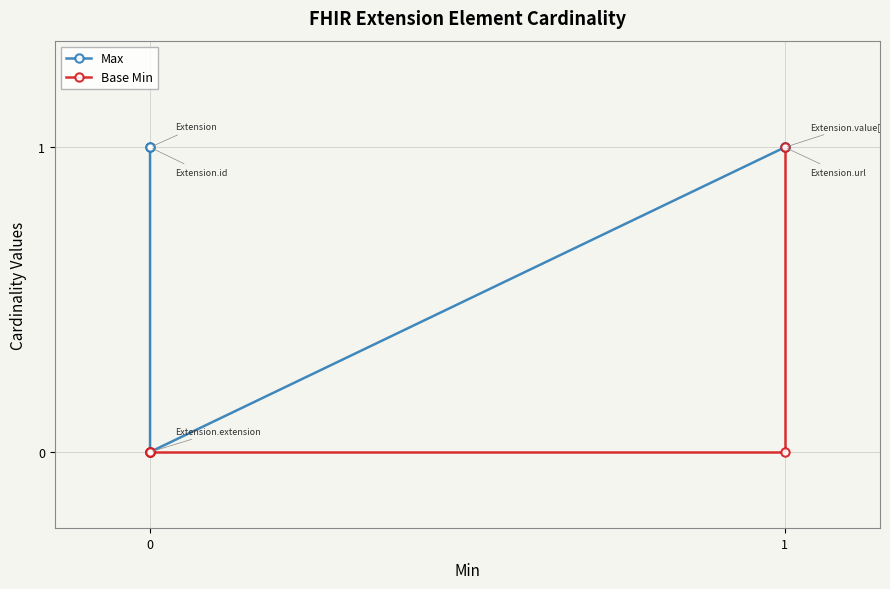

Reading left to right, extract all data points from this chart.

Max: 1	1	0	1	1
Base Min: 0	0	0	0	1